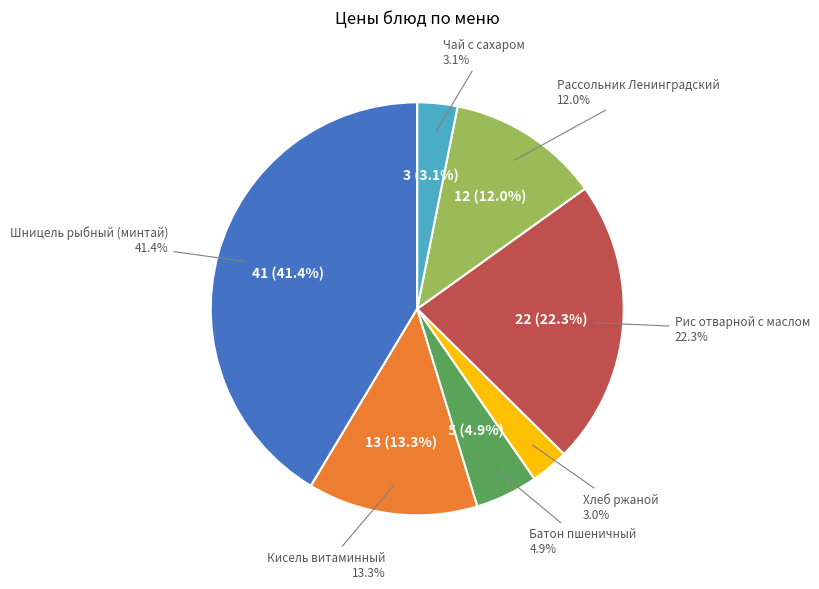

The Рис отварной с маслом slice represents 22% of the pie. True or false?

True